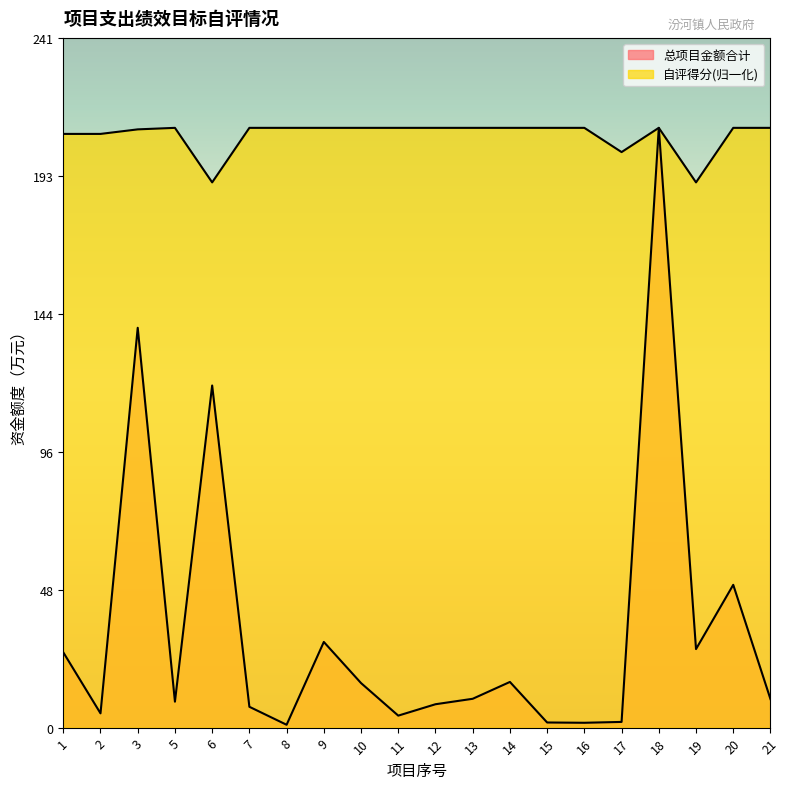

What is the minimum value shown in the chart?

1.0